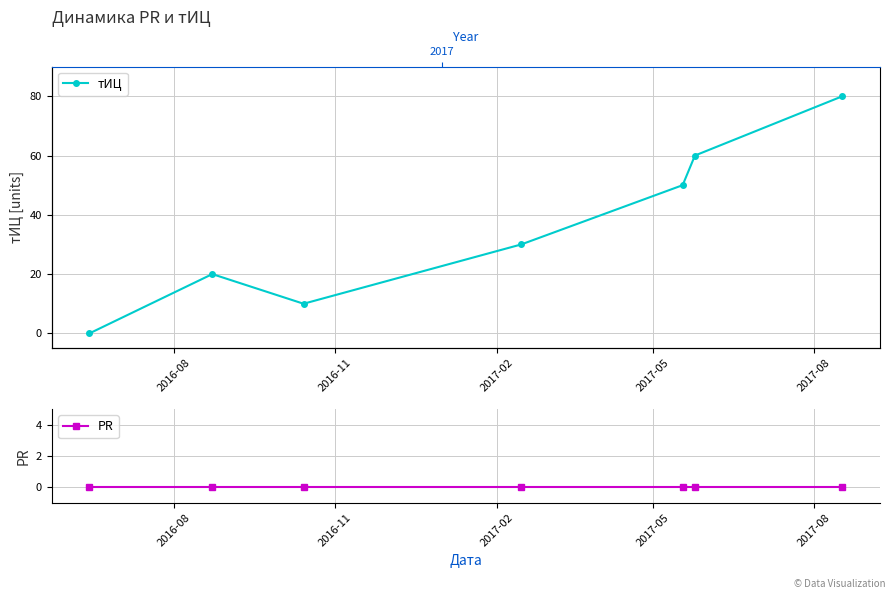

List the series in order of their overall mean, lowest first.

PR, тИЦ